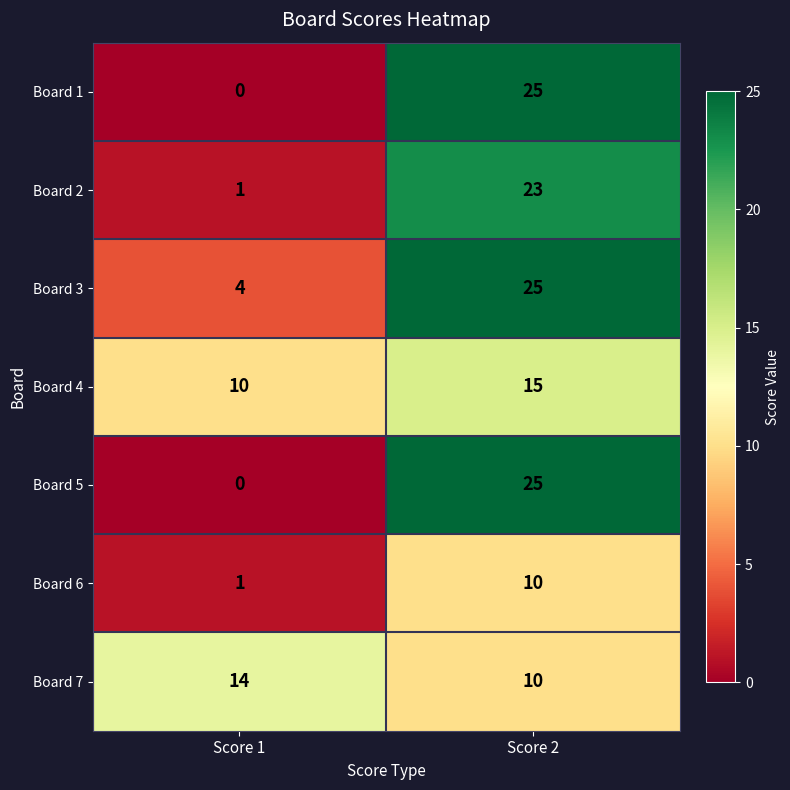

What is the difference between the maximum and minimum values in the Board 6 series?

9